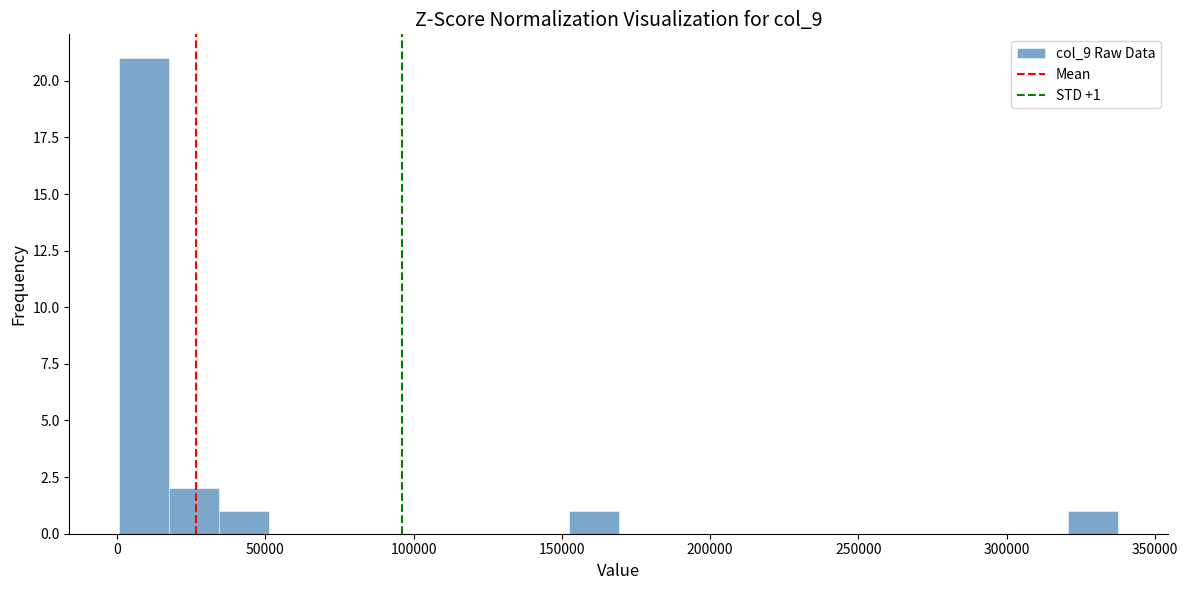

Read against the x-axis, roughly where is the centre of the tallest bar?

10000